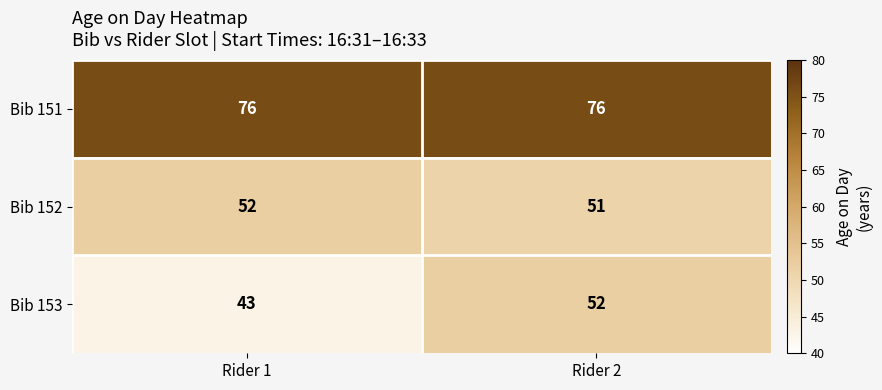

Rank the series at Rider 2 from highest to lowest value.

Bib 151, Bib 153, Bib 152